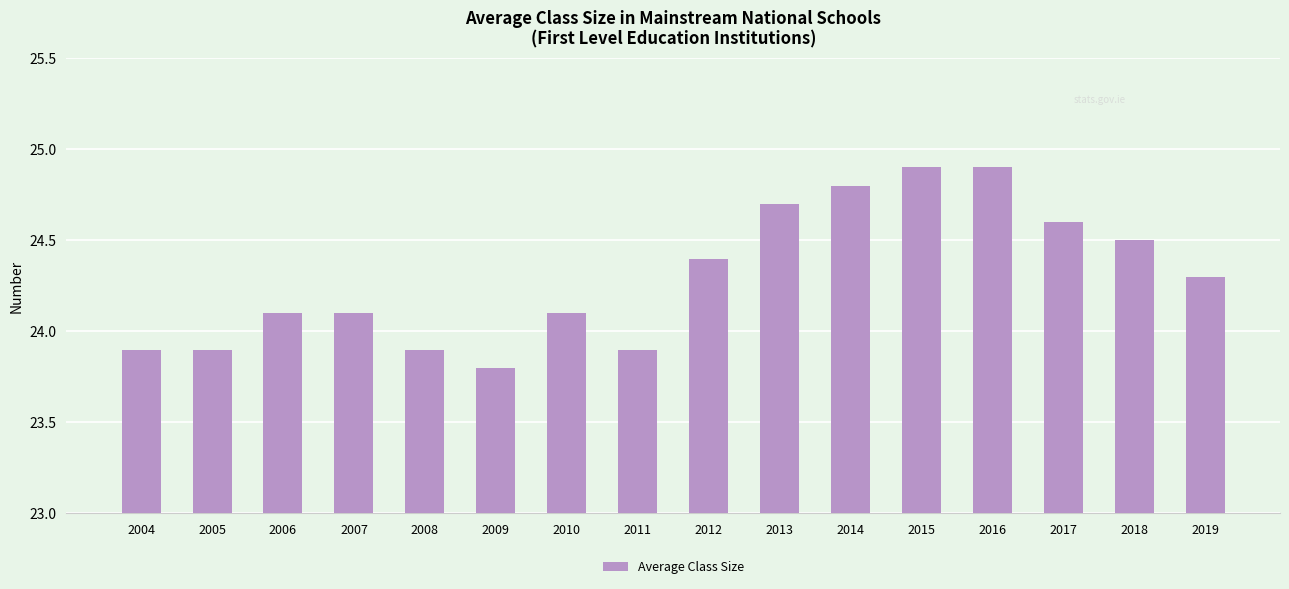

Reading left to right, list all the values displayed in this chart.

2004=23.9	2005=23.9	2006=24.1	2007=24.1	2008=23.9	2009=23.8	2010=24.1	2011=23.9	2012=24.4	2013=24.7	2014=24.8	2015=24.9	2016=24.9	2017=24.6	2018=24.5	2019=24.3